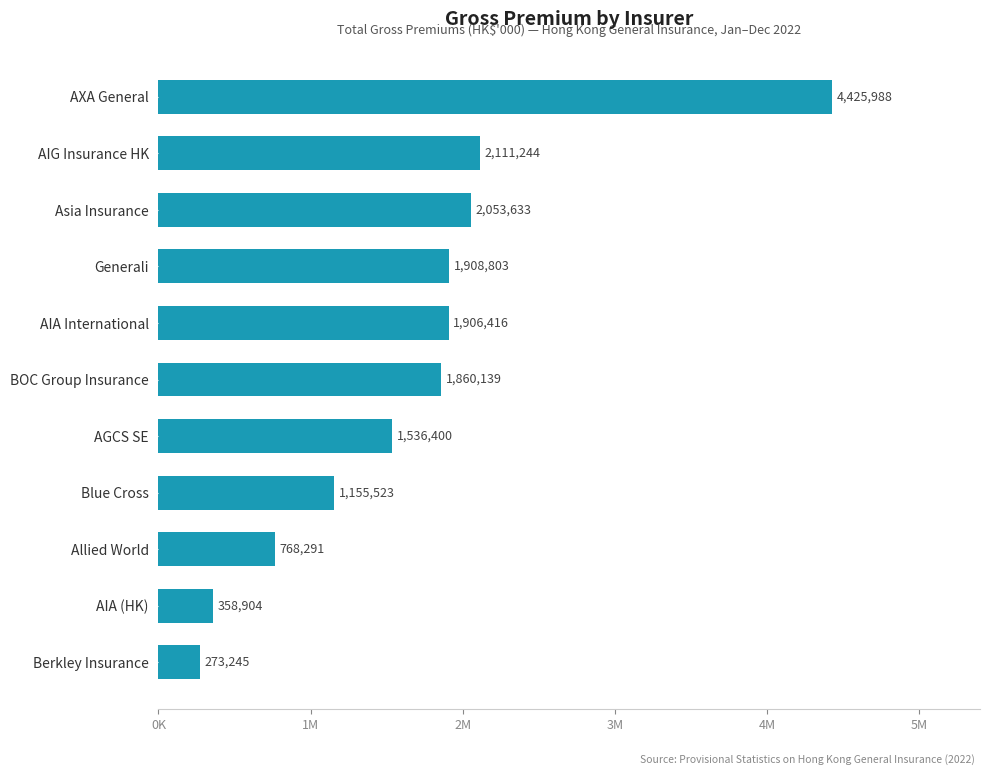

Does the chart contain any negative values?

No